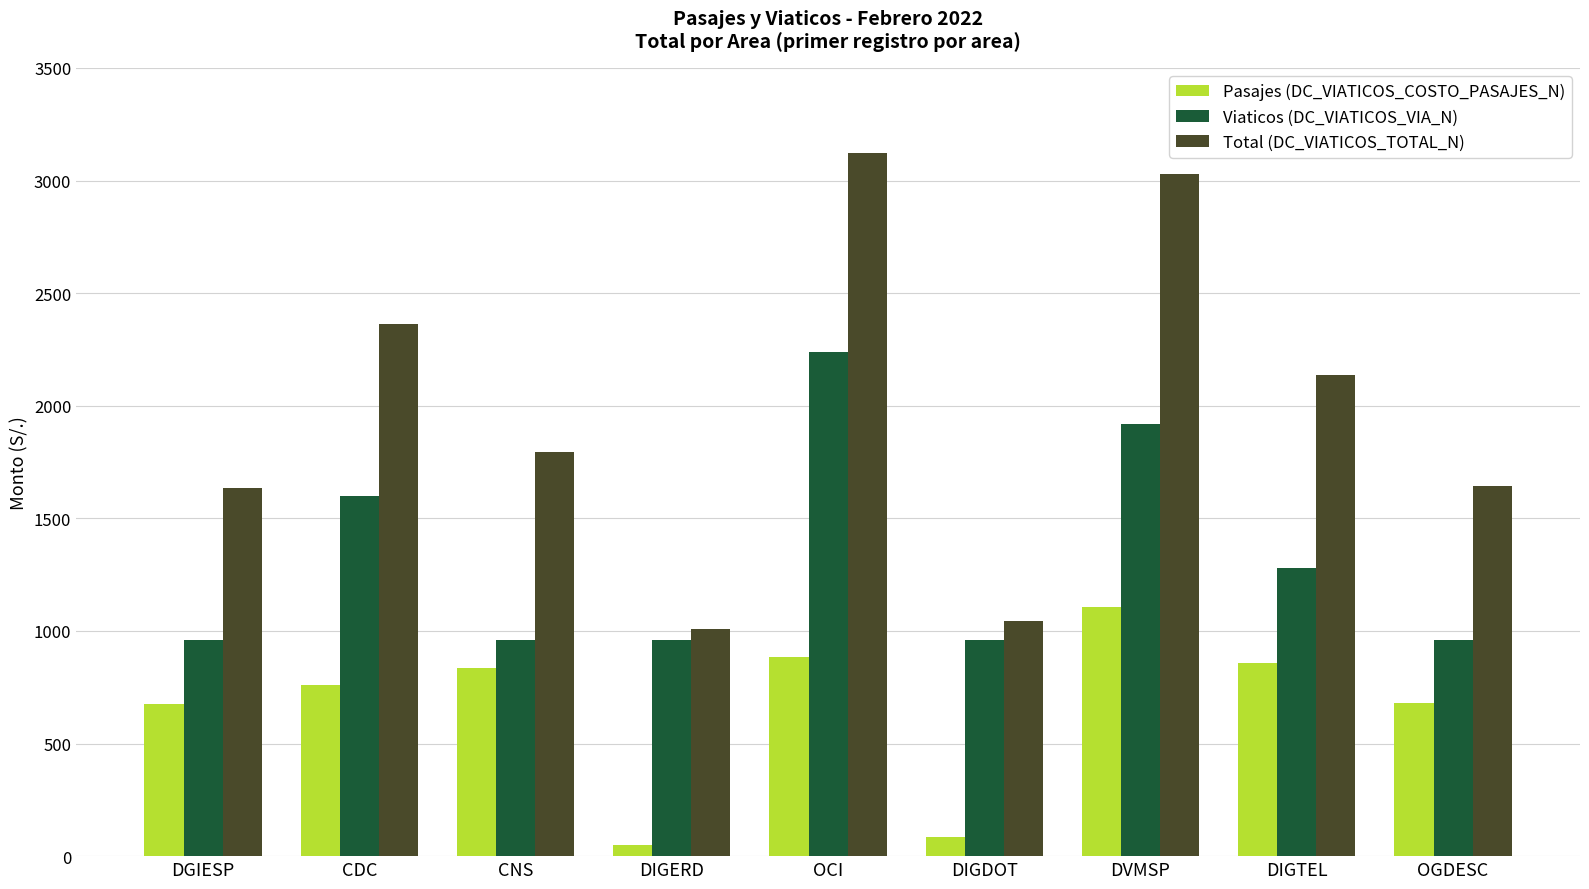

What is the difference between the Total (DC_VIATICOS_TOTAL_N) values at DIGDOT and CDC?

1316.6